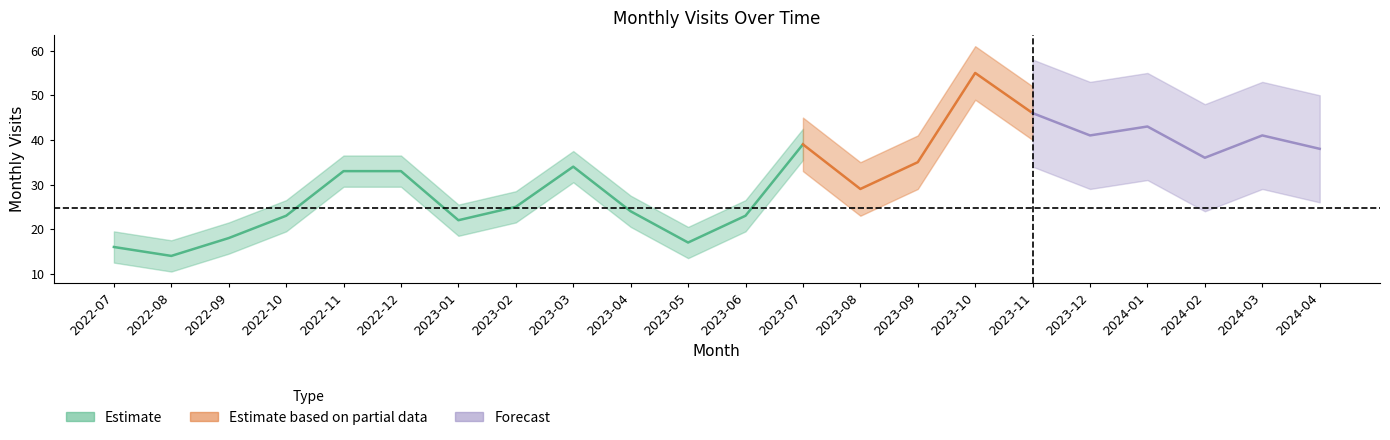

List the labels in order of value, smallest first.

2022-08, 2022-07, 2023-05, 2022-09, 2023-01, 2022-10, 2023-06, 2023-04, 2023-02, 2023-08, 2022-11, 2022-12, 2023-03, 2023-09, 2024-02, 2024-04, 2023-07, 2023-12, 2024-03, 2024-01, 2023-11, 2023-10